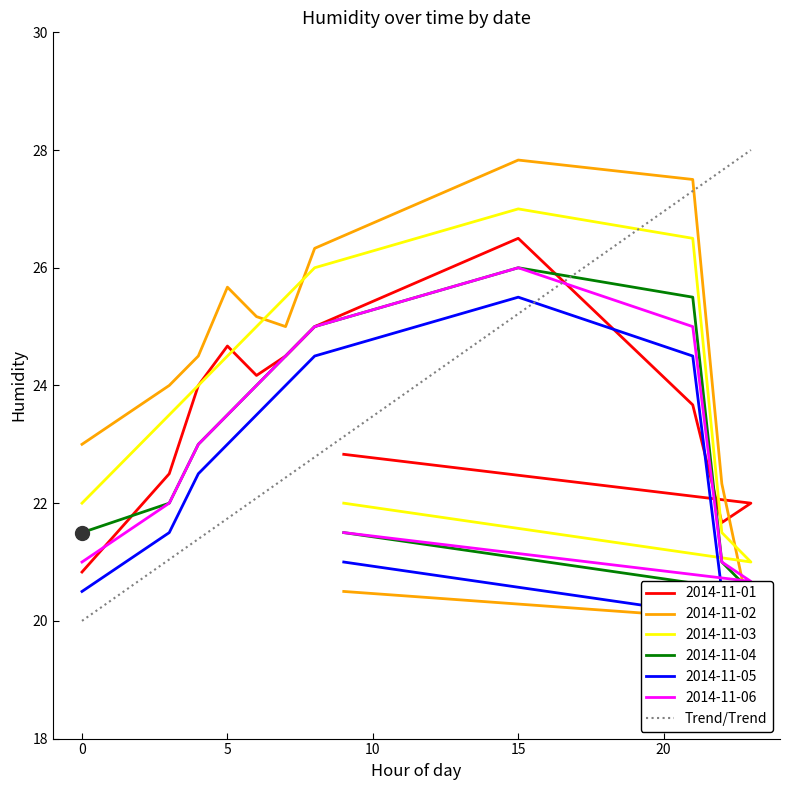

What position from the left is 0?

1